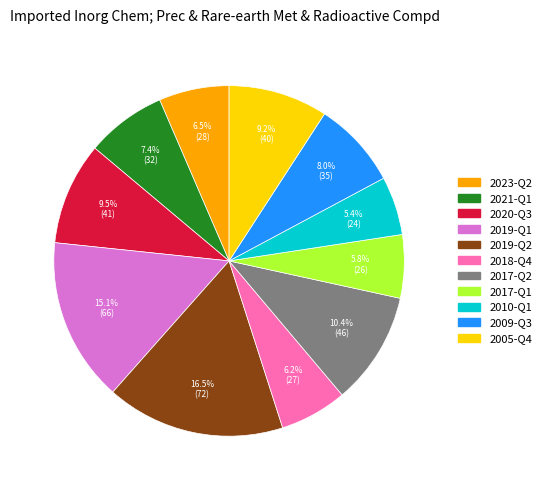

Is there a majority slice in this chart?

No